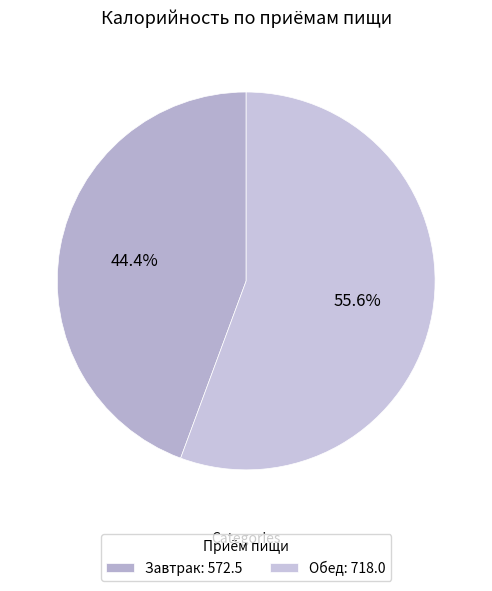

To the nearest percent, what portion does Обед represent?

56%